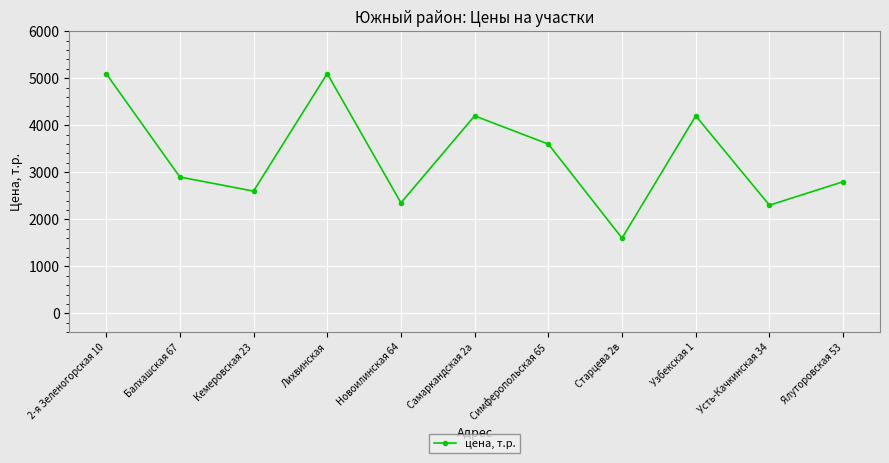

The value at Кемеровская 23 is 3663. True or false?

False